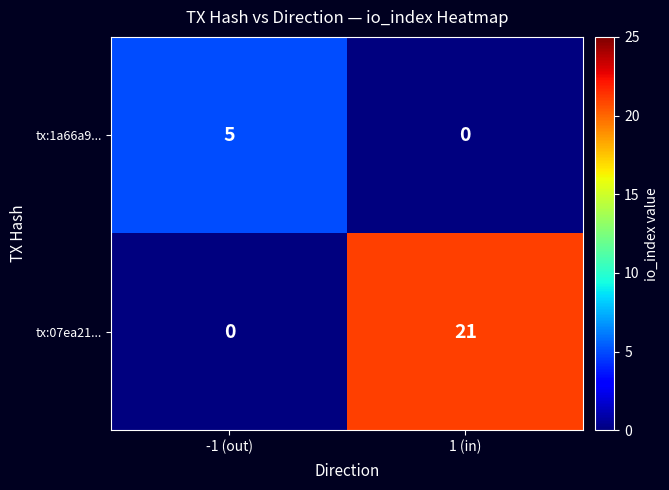

Which series has the largest total across all categories?

tx:07ea21...